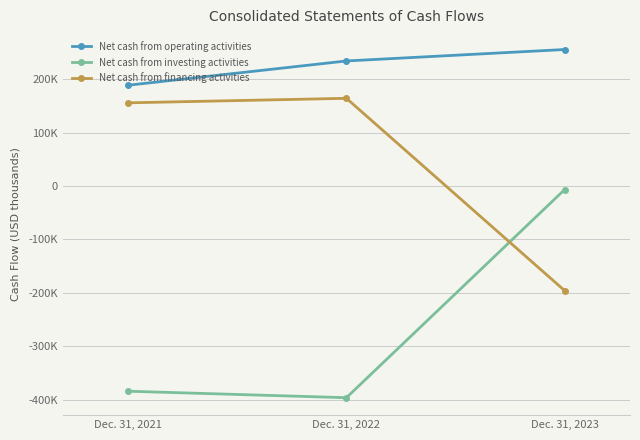

Is this an area chart (filled region under the line)?

No